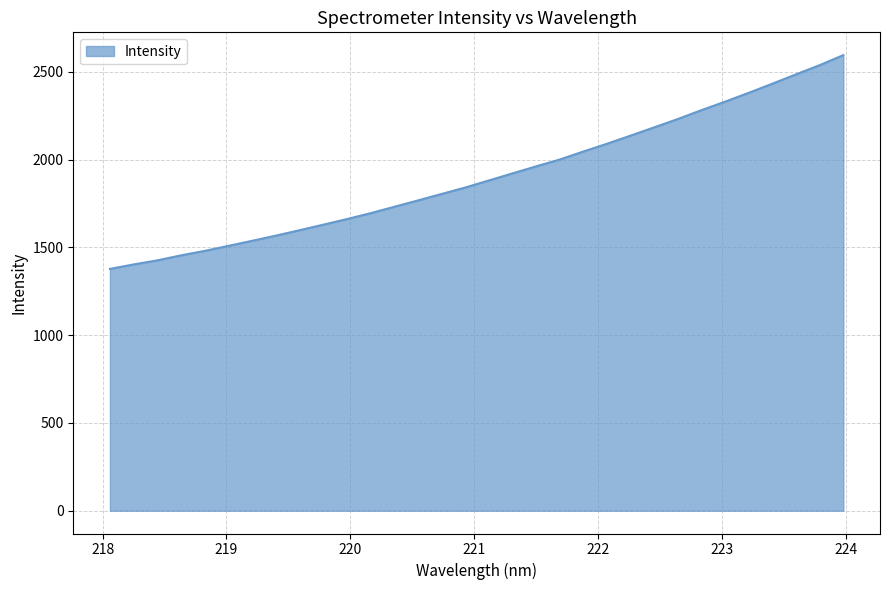

What is the smallest value displayed?

1377.3